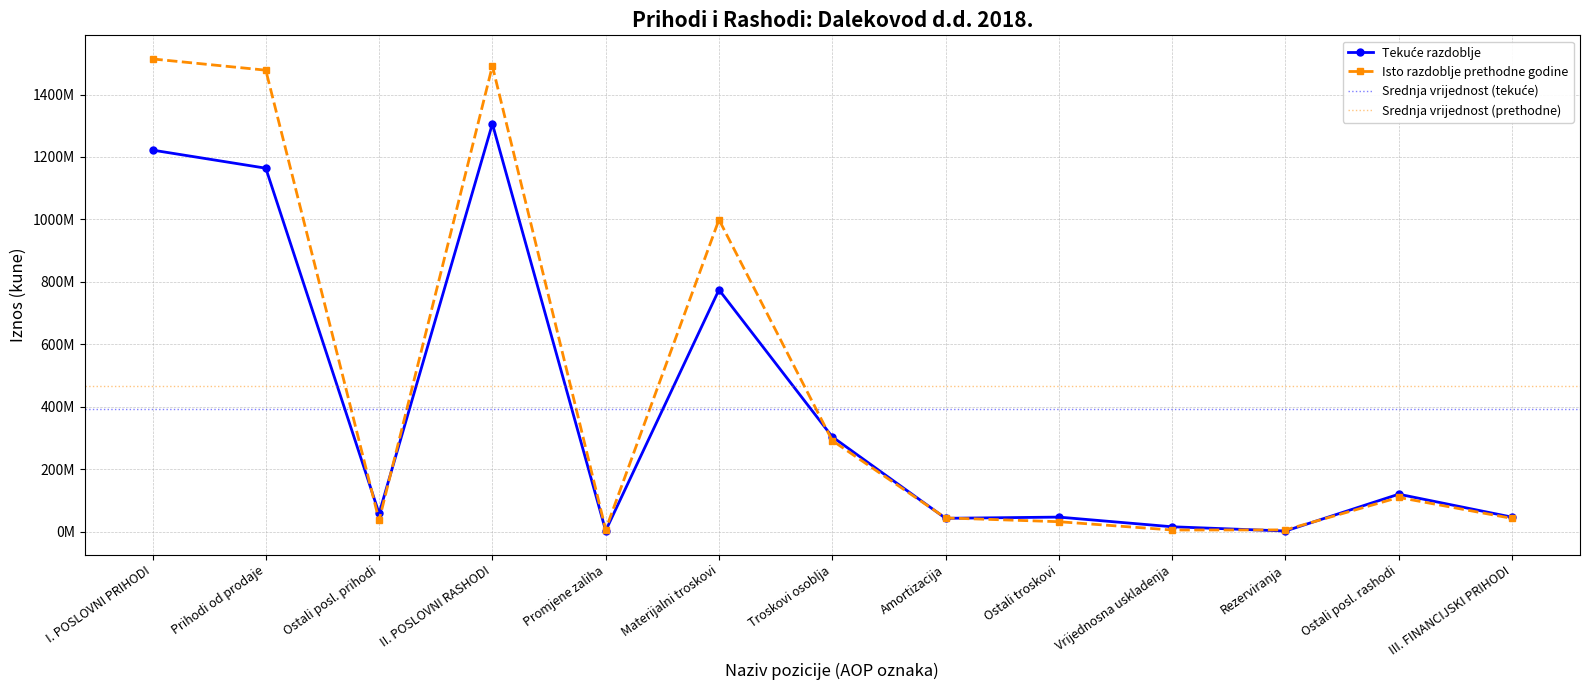

Which series has the largest range (max minus min)?

Isto razdoblje prethodne godine